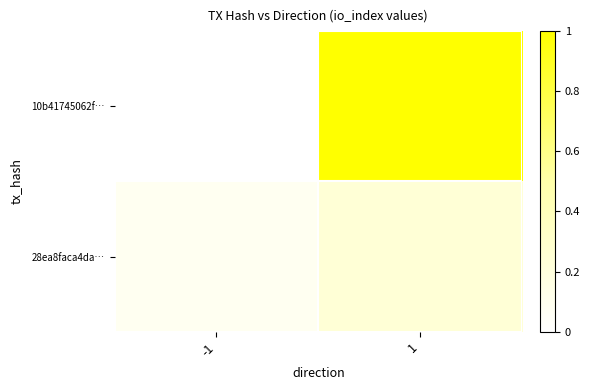

Reading left to right, extract all data points from this chart.

10b41745062f…: -1=0.0	1=1.0
28ea8faca4da…: -1=0.1	1=0.2